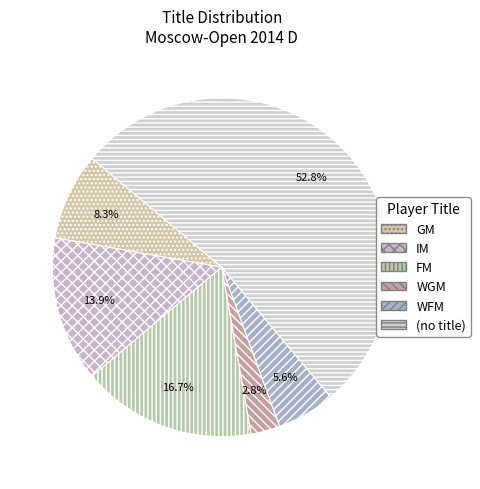

Count the number of slices in the pie.

6